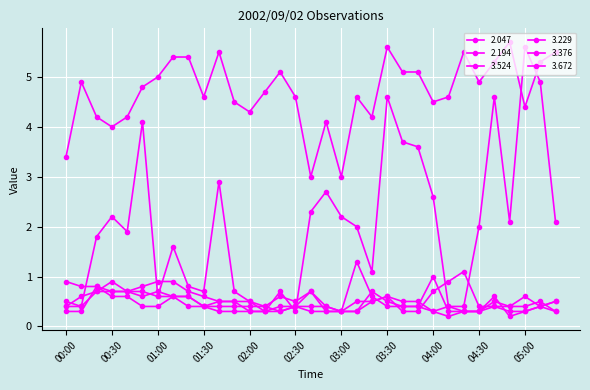

Is this an area chart (filled region under the line)?

No